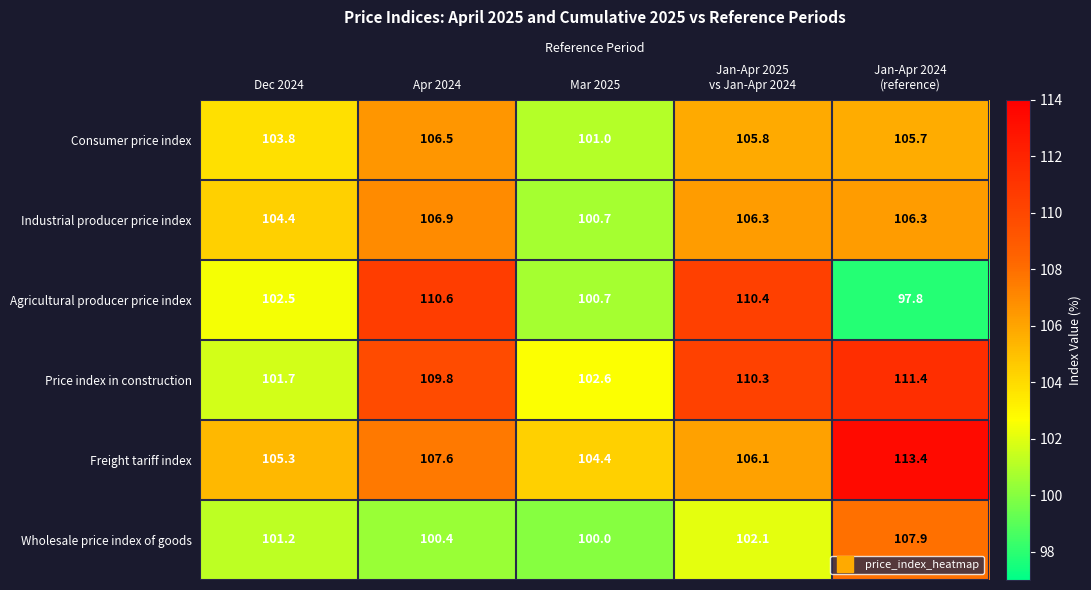

Rank the series at Dec 2024 from lowest to highest value.

Wholesale price index of goods, Price index in construction, Agricultural producer price index, Consumer price index, Industrial producer price index, Freight tariff index